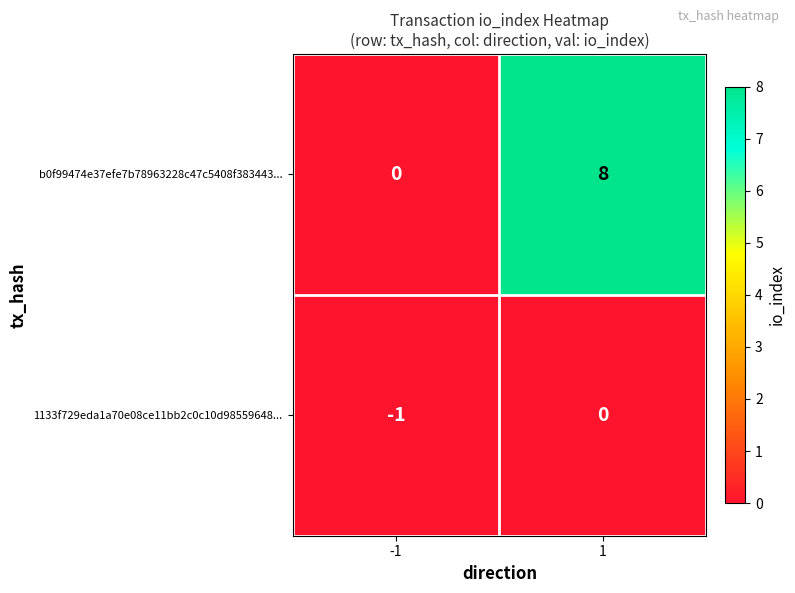

Reading right to left, extract all data points from this chart.

b0f99474e37efe7b78963228c47c5408f383443...: 1=8	-1=0
1133f729eda1a70e08ce11bb2c0c10d98559648...: 1=0	-1=-1